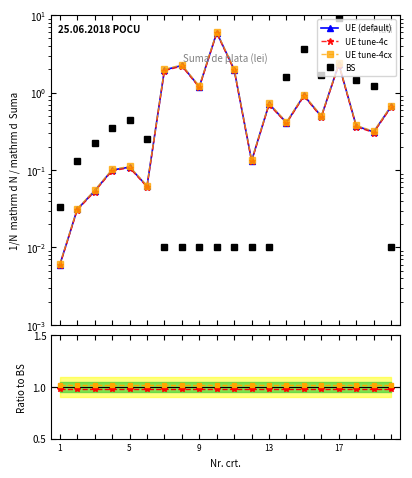

True or false: tune-4c and tune-4cx intersect in this chart.

False